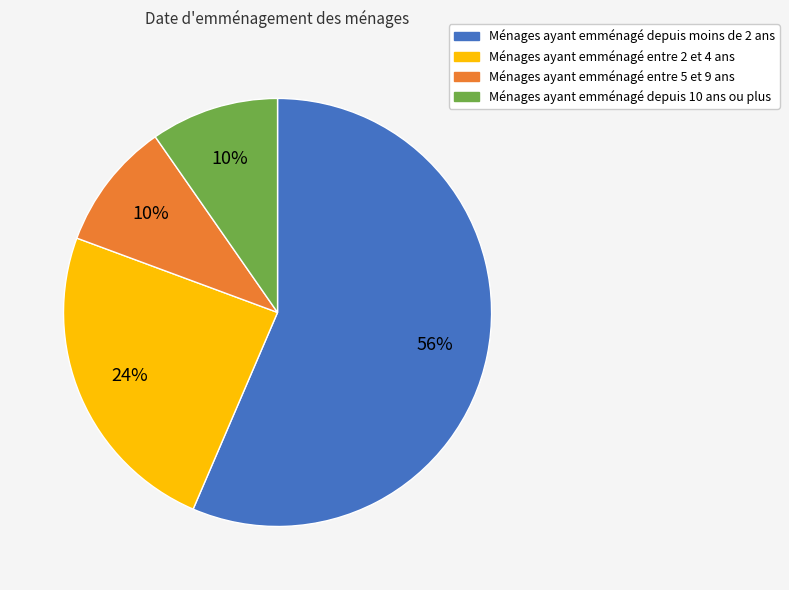

How many segments does this pie chart have?

4